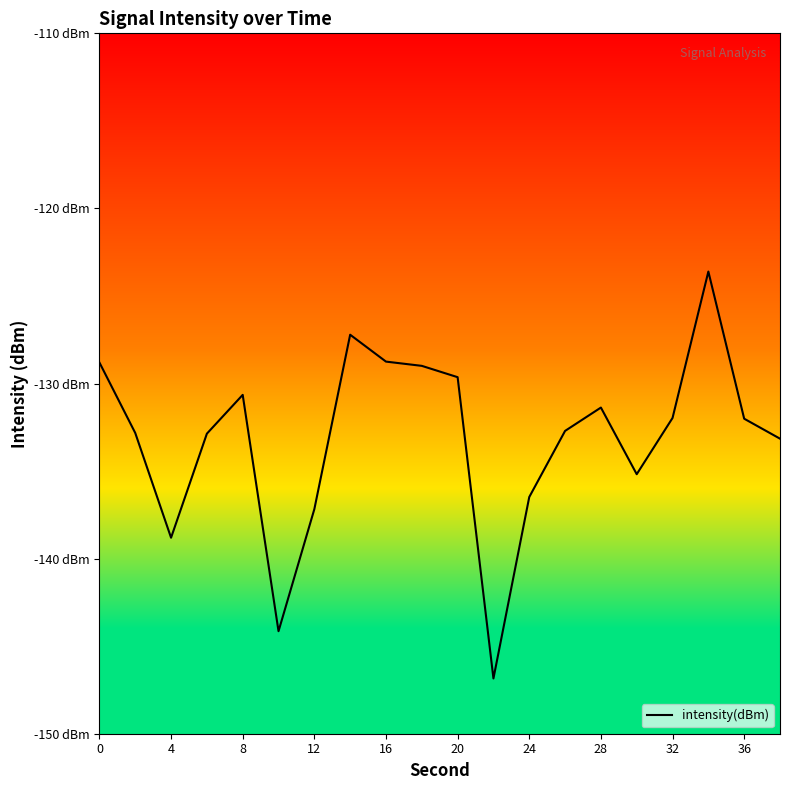

Does the chart have visible grid lines?

No